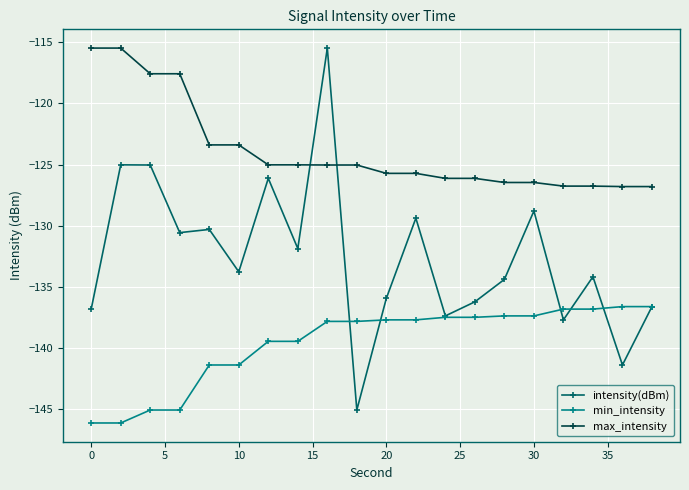

What is the difference between the maximum and minimum values in the min_intensity series?

9.5